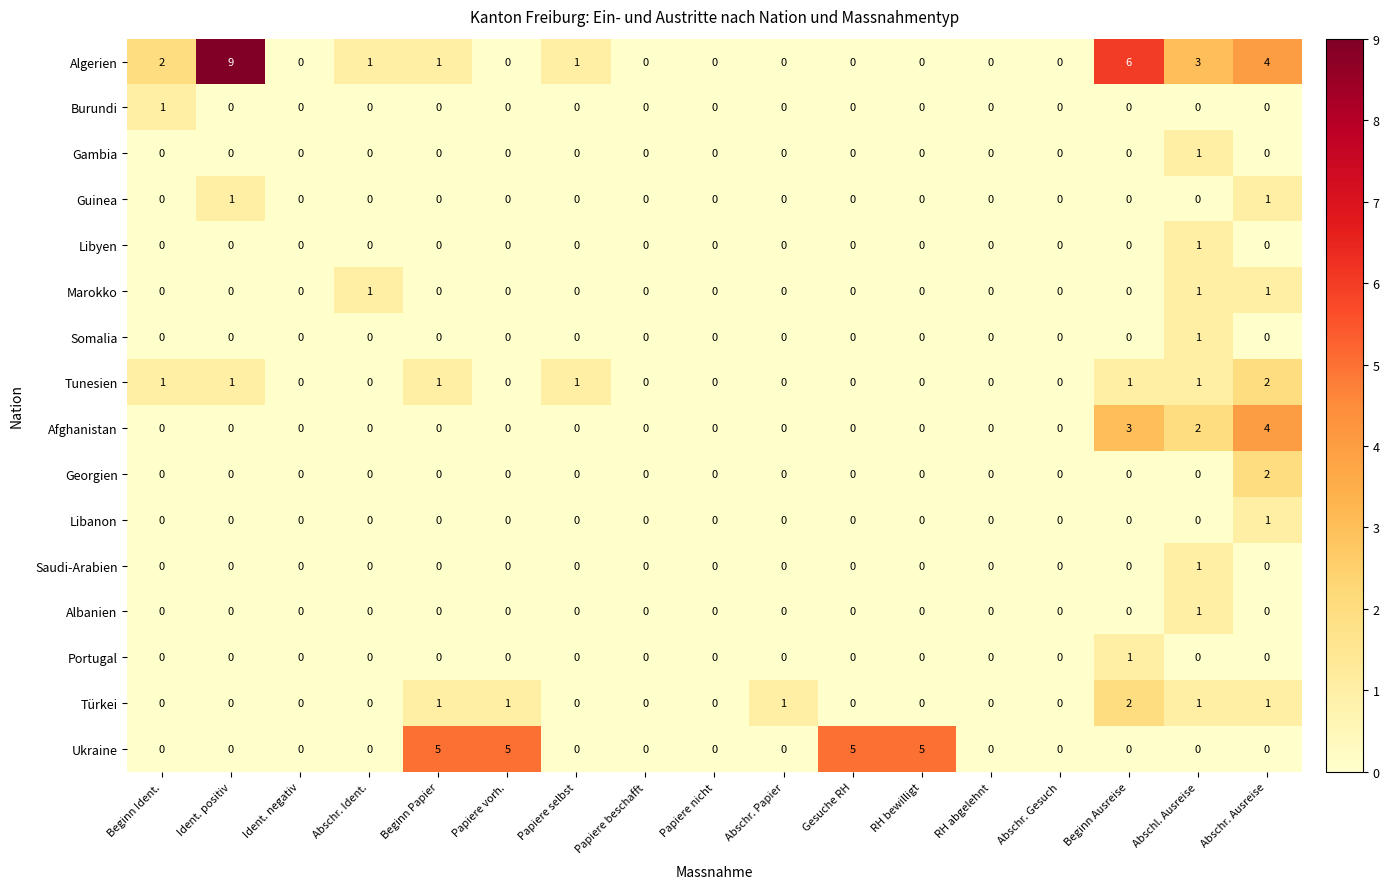

What is the total value across all series at Beginn Ident.?

4